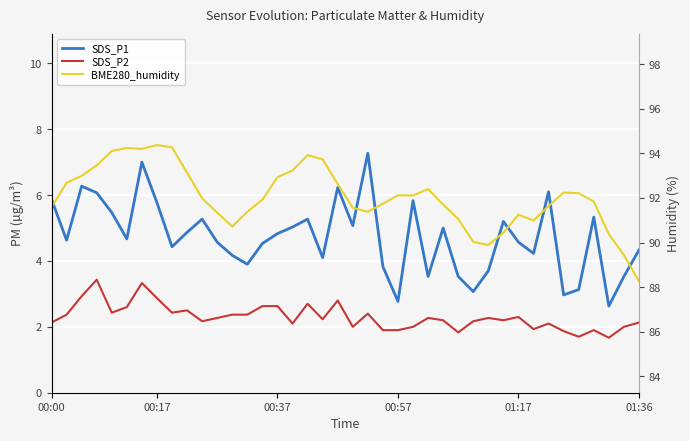

Which series changed the most between 00:57 and 36?

BME280_humidity